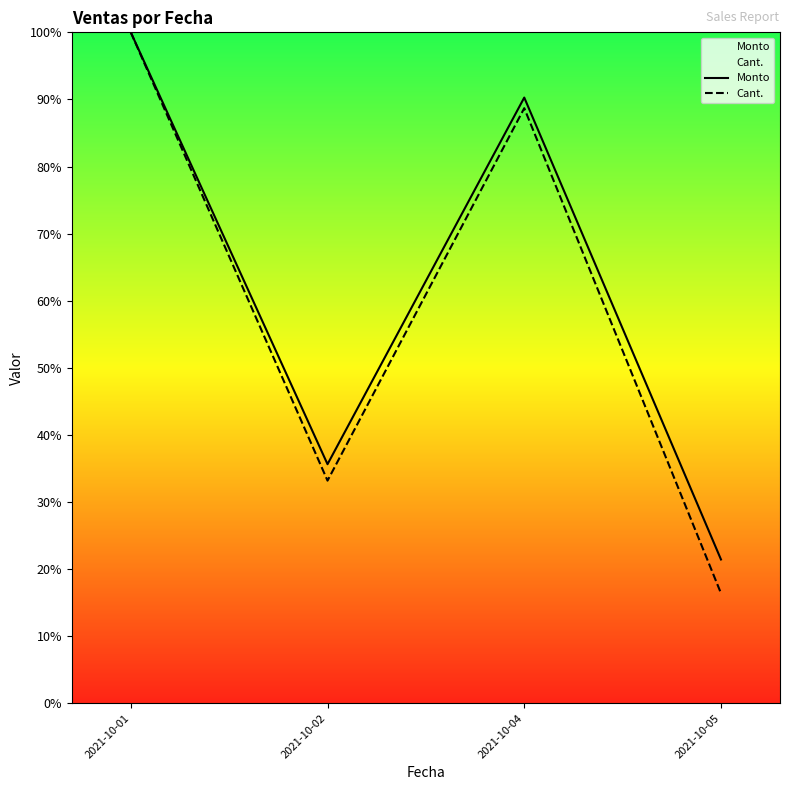

Count the number of categories in the chart.

4